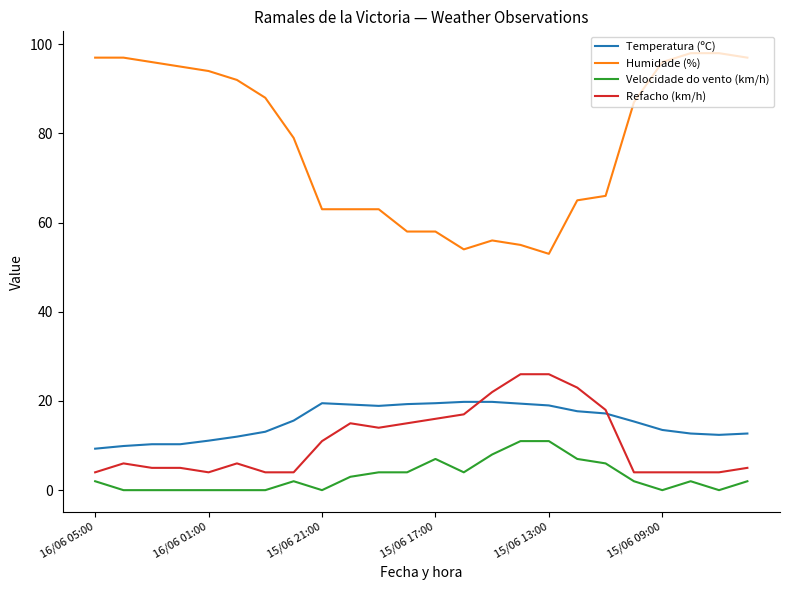

What is the maximum value for Velocidade do vento (km/h)?

11.0